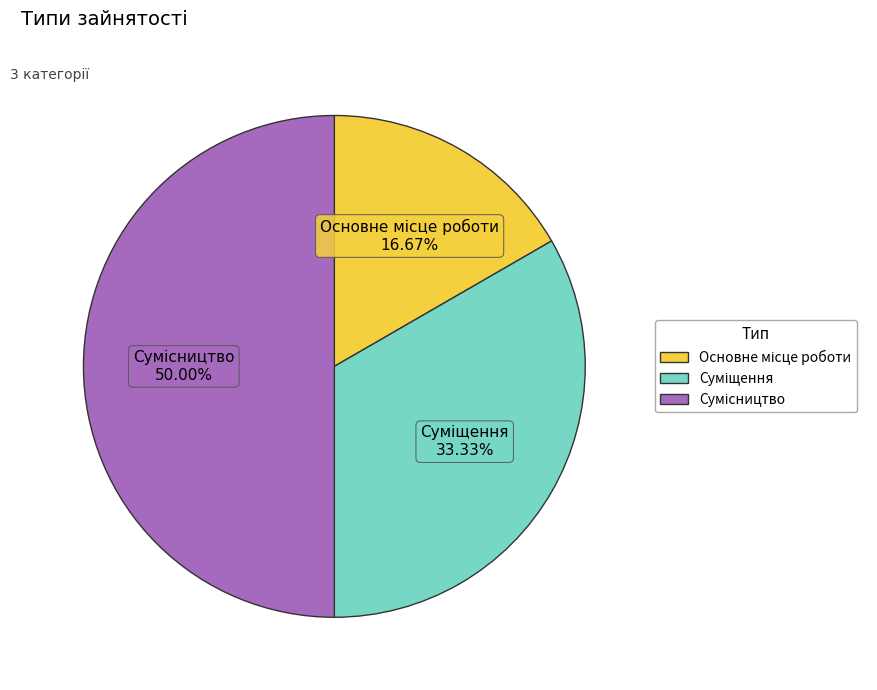

To the nearest percent, what percentage of the pie is Сумісництво?

50%